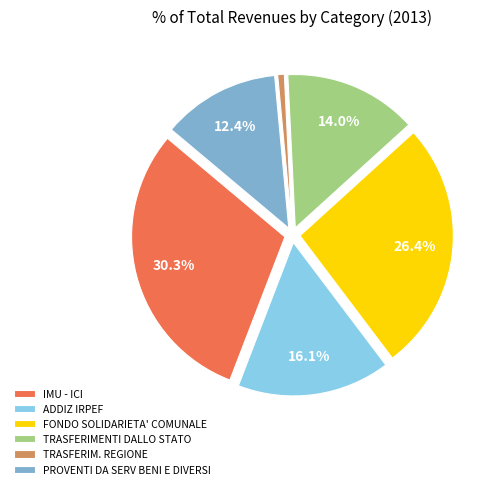

Combined, do TRASFERIMENTI DALLO STATO and IMU - ICI account for over 50%?

No